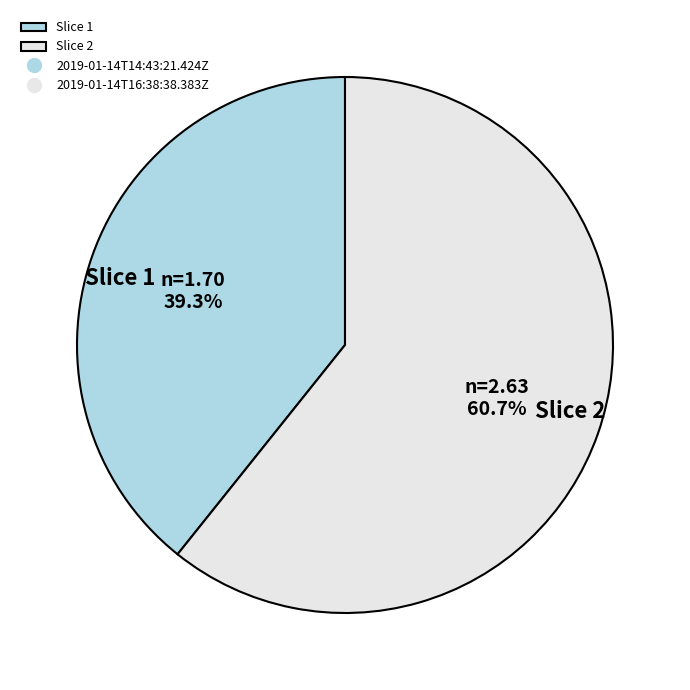

Does any single category account for the majority?

Yes